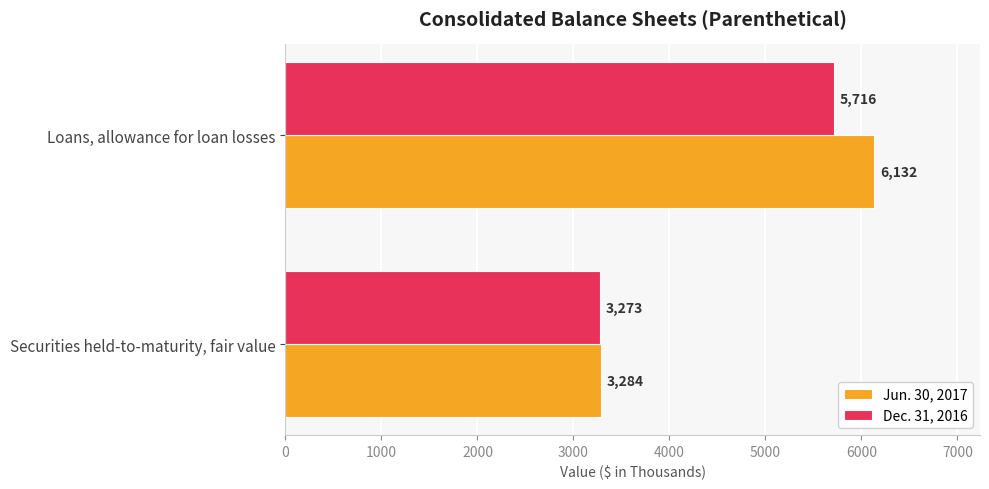

True or false: Jun. 30, 2017 has a value of 9884 at Loans, allowance for loan losses.

False